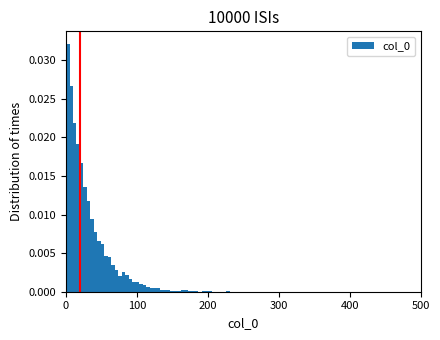

Around what value on the x-axis is the tallest bar? Give the approximate position of its centre, as read against the axis.

0